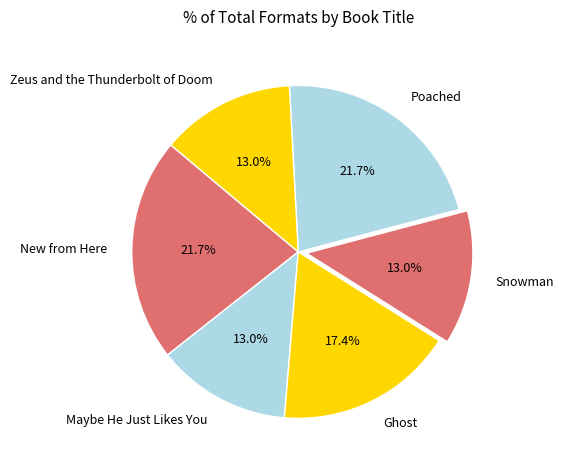

Is there any slice that represents more than half of the pie?

No